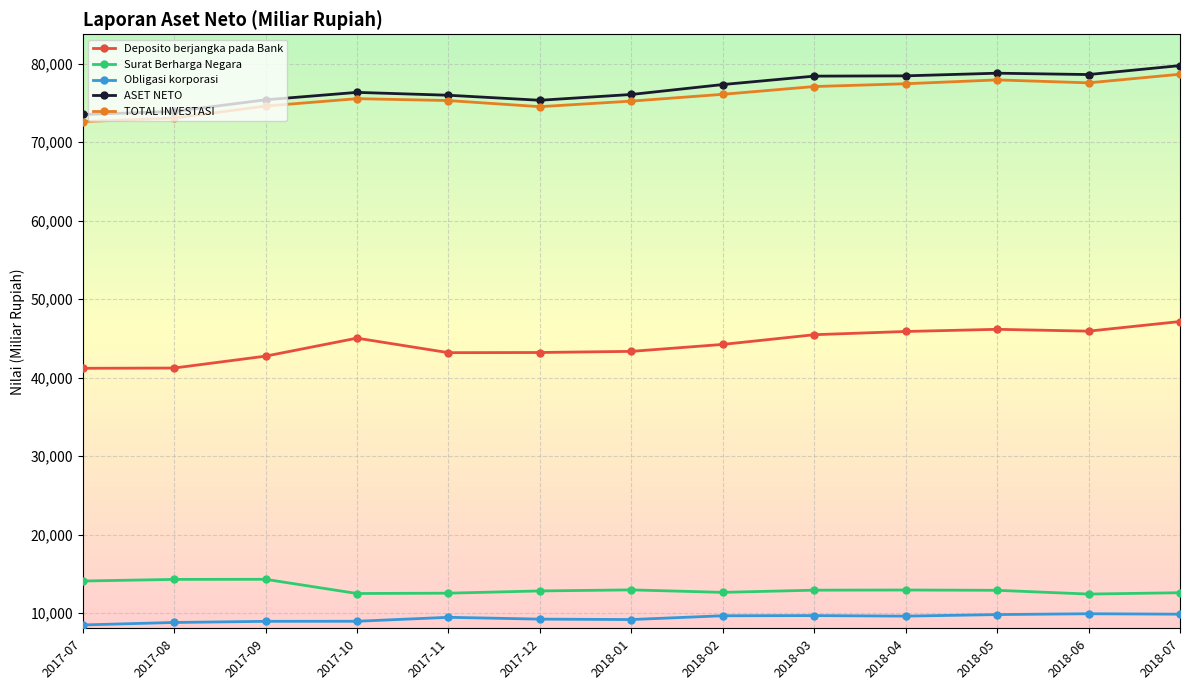

What are all the series names shown in the legend?

Deposito berjangka pada Bank, Surat Berharga Negara, Obligasi korporasi, ASET NETO, TOTAL INVESTASI